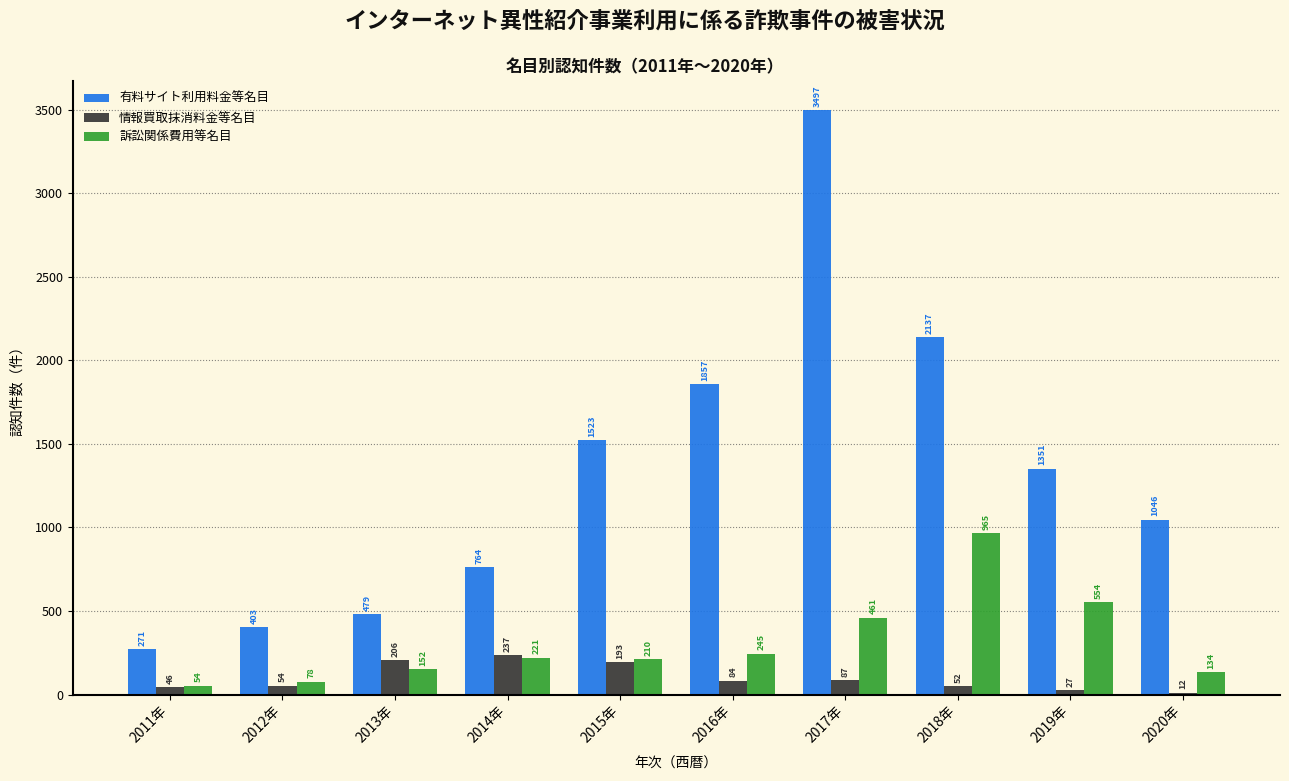

Reading left to right, extract all data points from this chart.

有料サイト利用料金等名目: 2011年=271	2012年=403	2013年=479	2014年=764	2015年=1523	2016年=1857	2017年=3497	2018年=2137	2019年=1351	2020年=1046
情報買取抹消料金等名目: 2011年=46	2012年=54	2013年=206	2014年=237	2015年=193	2016年=84	2017年=87	2018年=52	2019年=27	2020年=12
訴訟関係費用等名目: 2011年=54	2012年=78	2013年=152	2014年=221	2015年=210	2016年=245	2017年=461	2018年=965	2019年=554	2020年=134